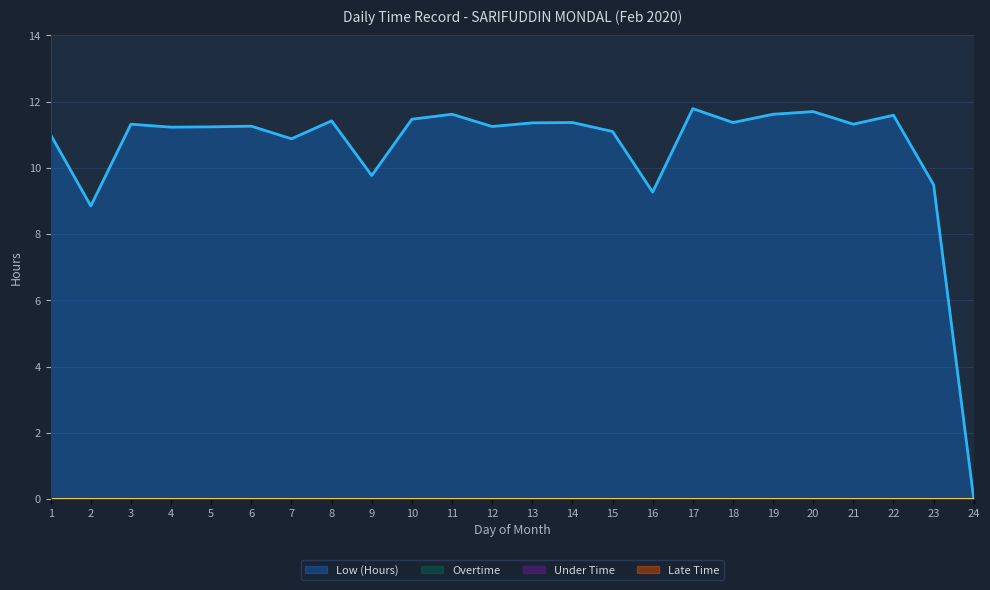

Is the value of Late Time at 21 greater than the value of Overtime at 14?

No